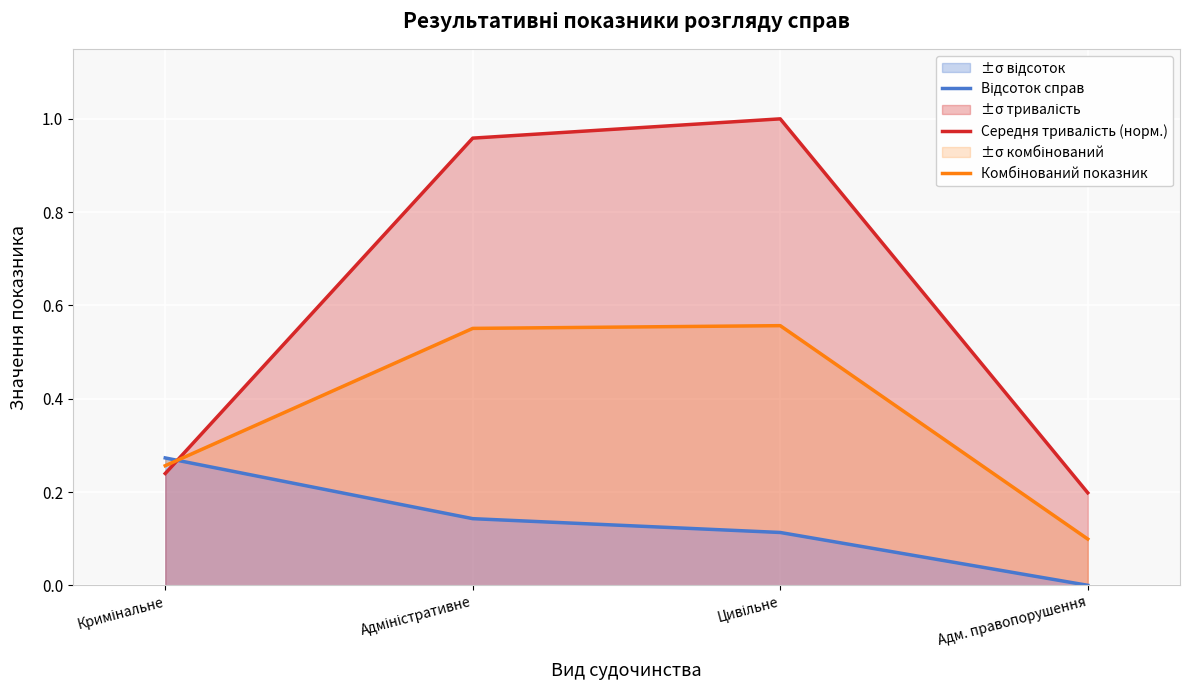

What is the difference between the second highest and minimum values in the Комбінований показник series?

0.5